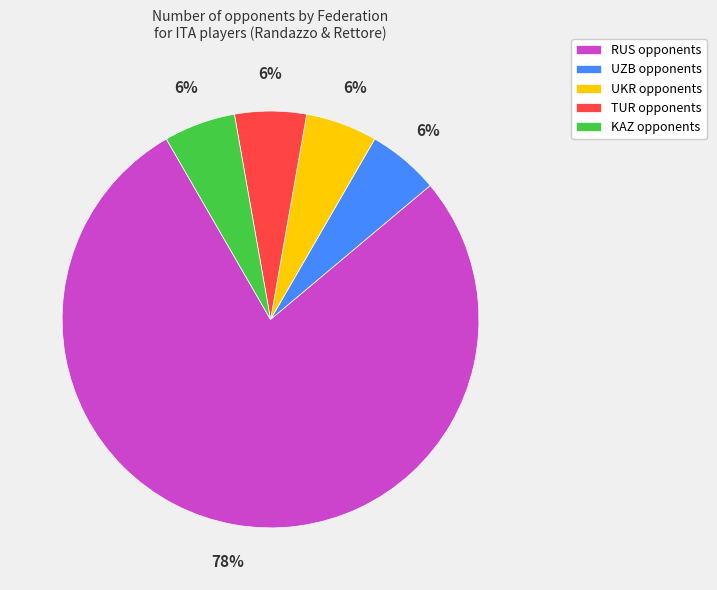

How many slices are in this pie chart?

5